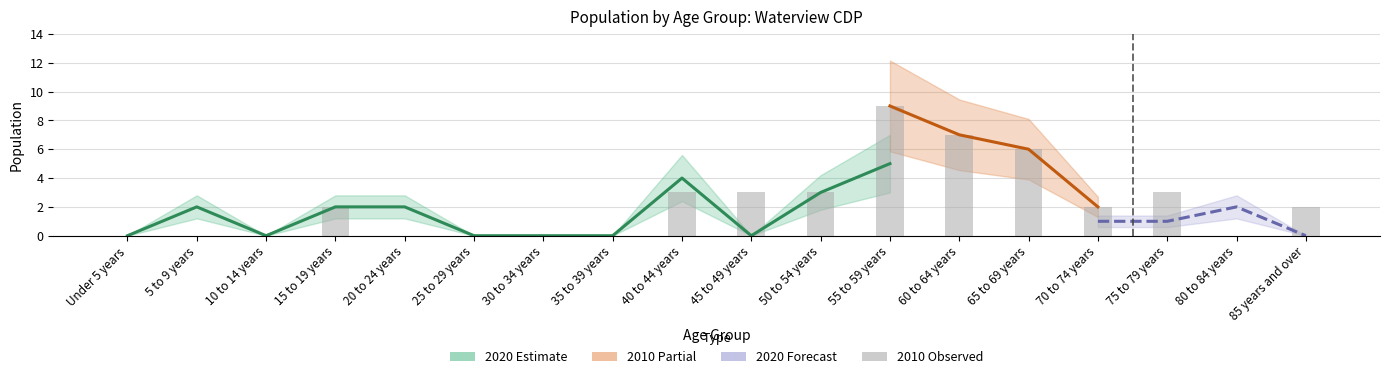

What is the label of the 14th bar from the right?

20 to 24 years